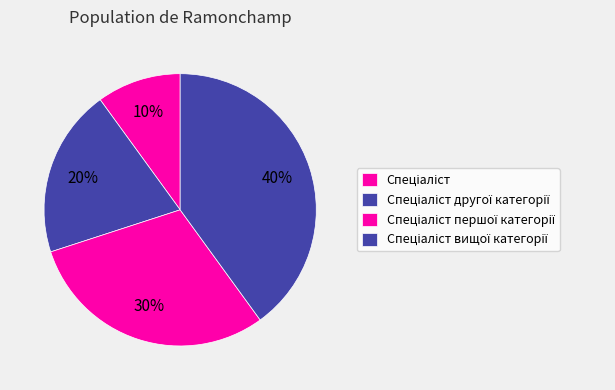

Count the number of slices in the pie.

4